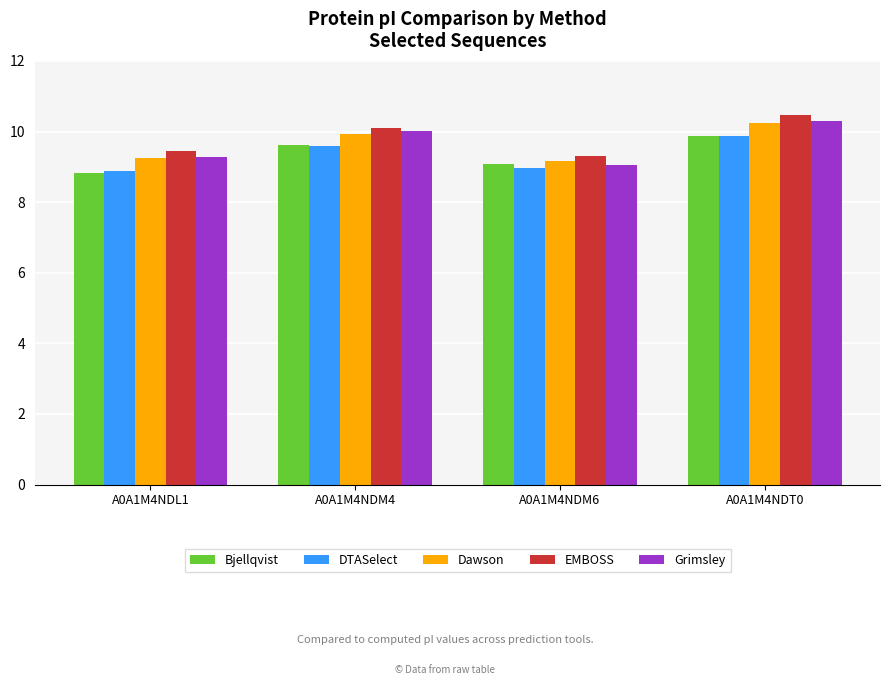

What is the greatest value displayed?

10.5